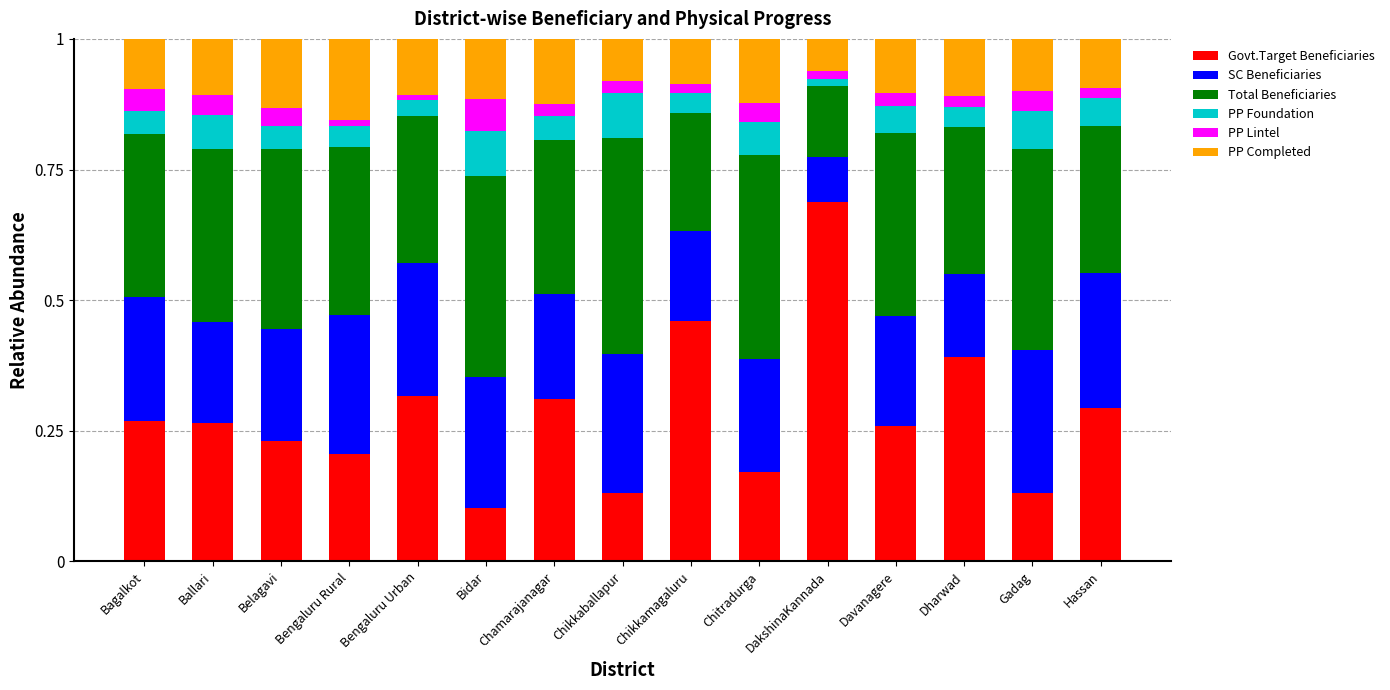

True or false: Govt.Target Beneficiaries has a value of 0.3 at Chikkamagaluru.

False